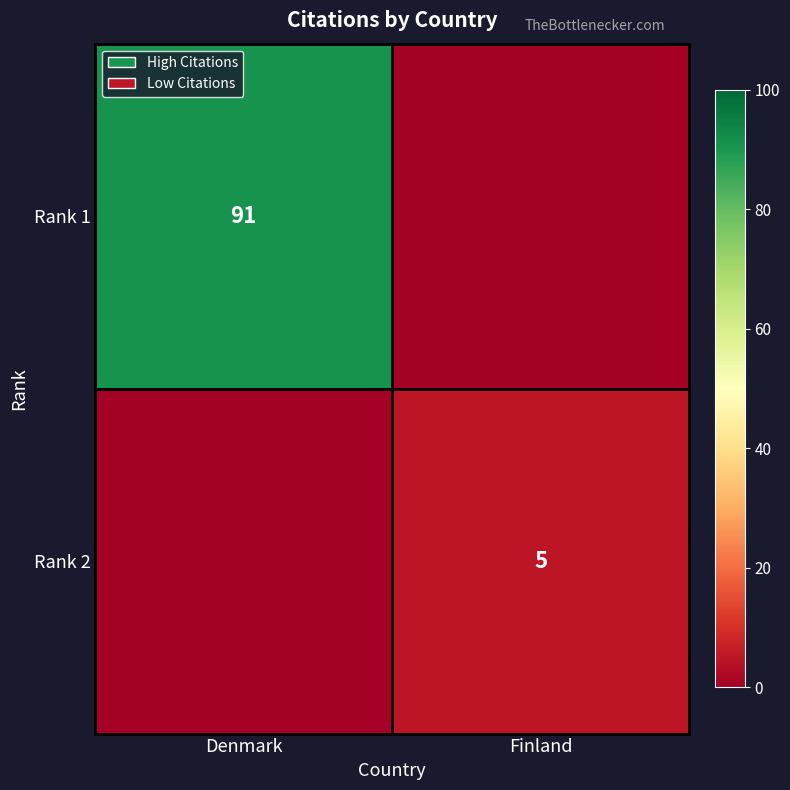

What is the difference between the highest and lowest values at Finland?

5